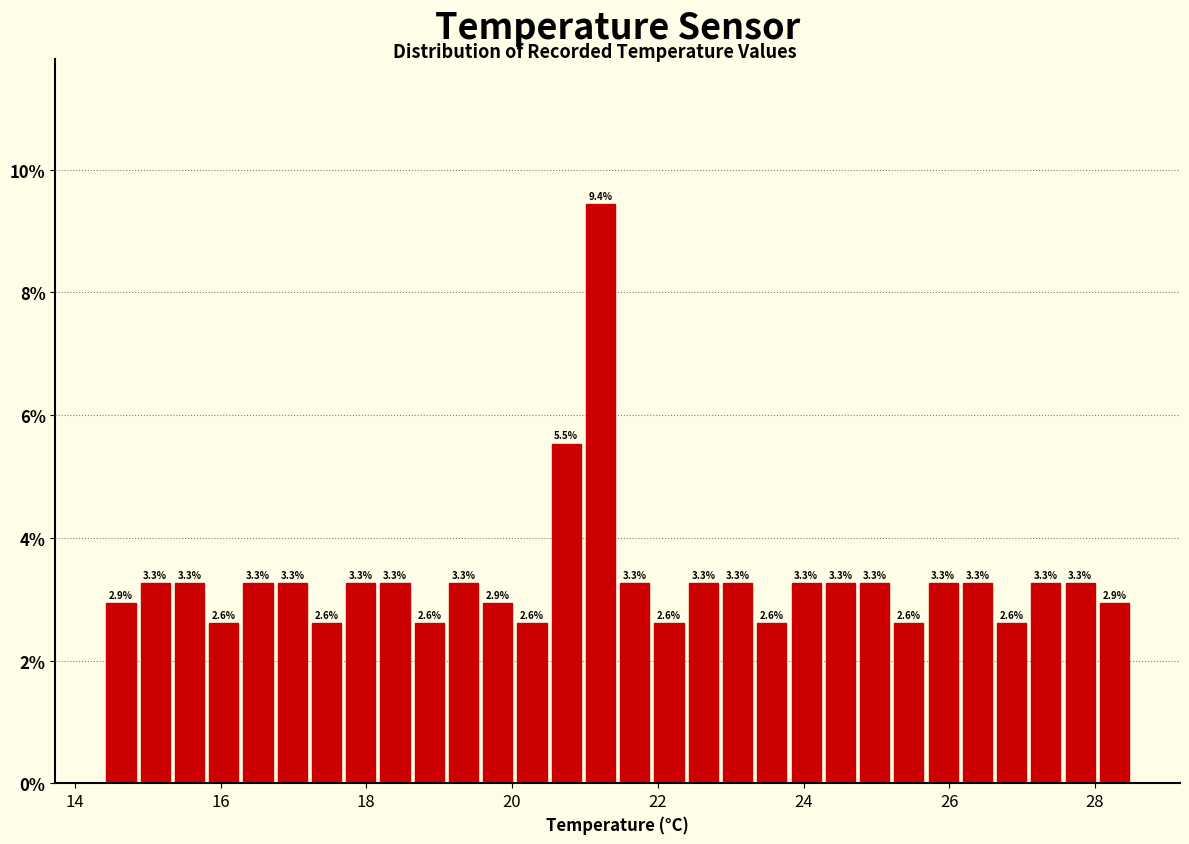

Read against the x-axis, roughly where is the centre of the tallest bar?

21.2